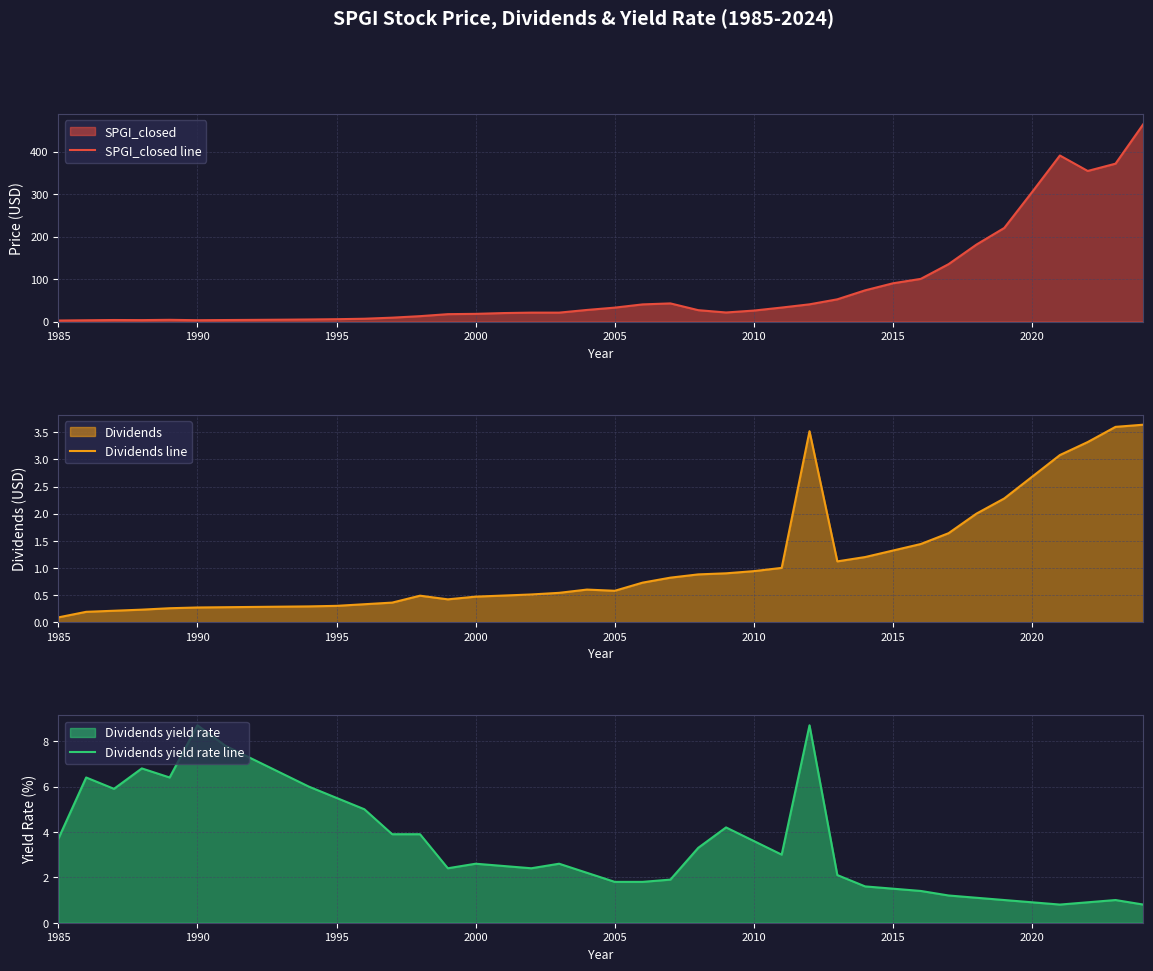

At which label does Dividends line reach its minimum?

1985